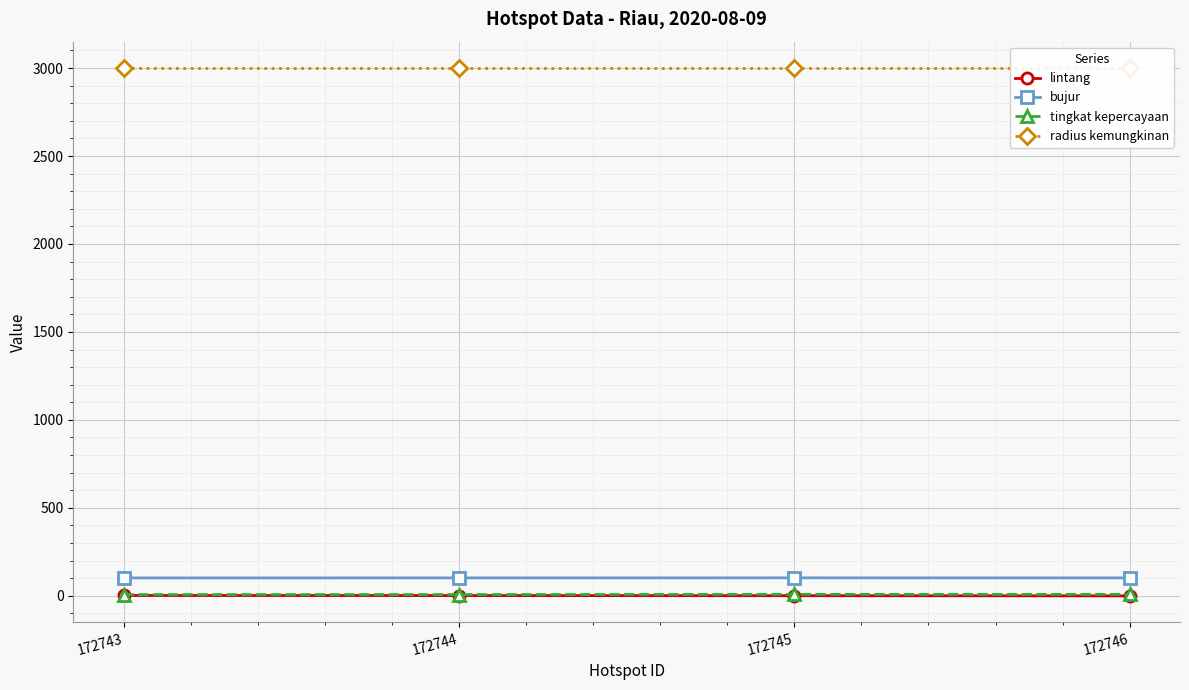

Reading left to right, list all the values displayed in this chart.

lintang: 1.9	1.4	0.7	-0.4
bujur: 101.6	101.8	102.1	101.8
tingkat kepercayaan: 7.0	7.0	8.0	8.0
radius kemungkinan: 3000.0	3000.0	3000.0	3000.0